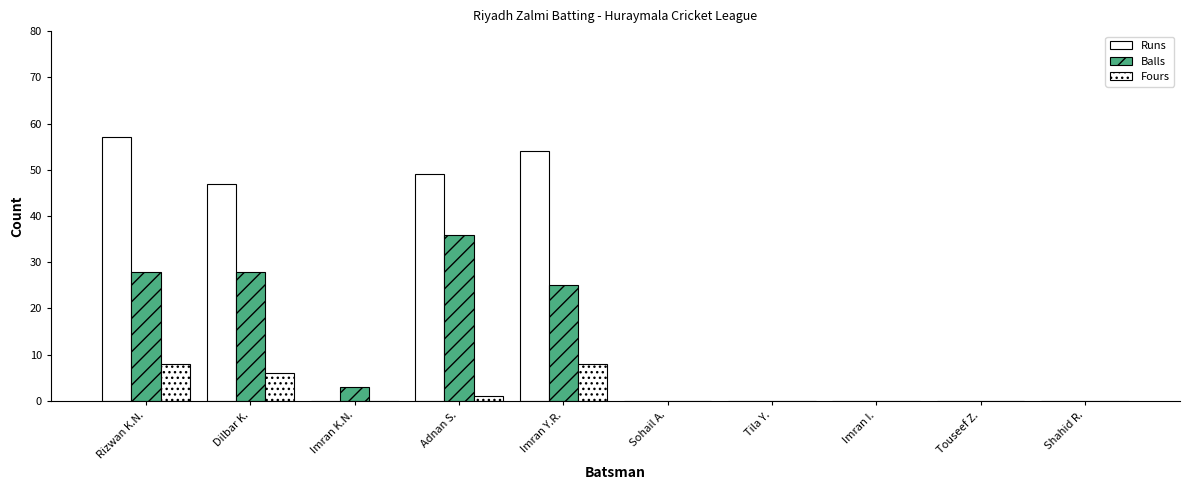

How many categories are shown in the chart?

10